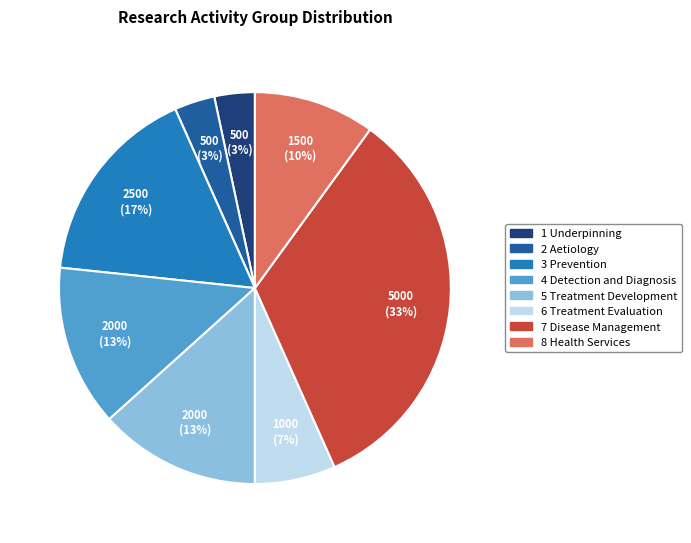

Approximately how many times larger is the value at 2 Aetiology compared to 8 Health Services?

0.3